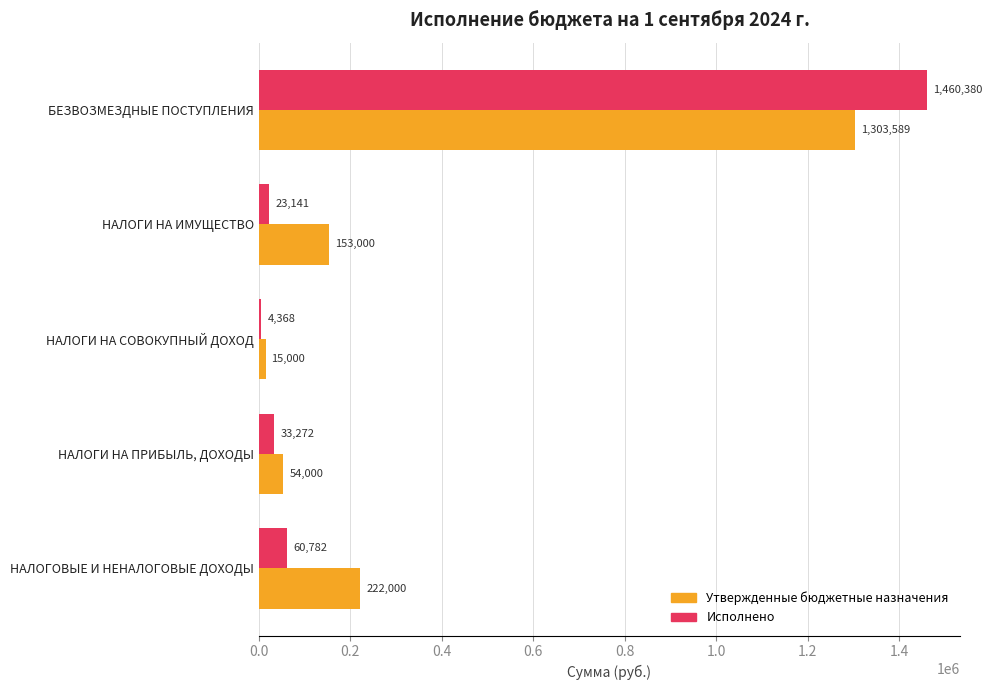

Which series has the largest total across all categories?

Утвержденные бюджетные назначения